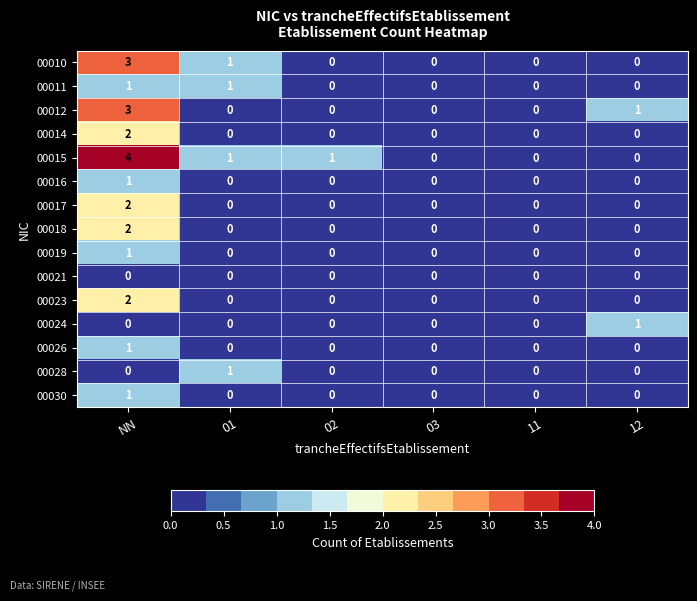

Which series changed the most between NN and 03?

00015